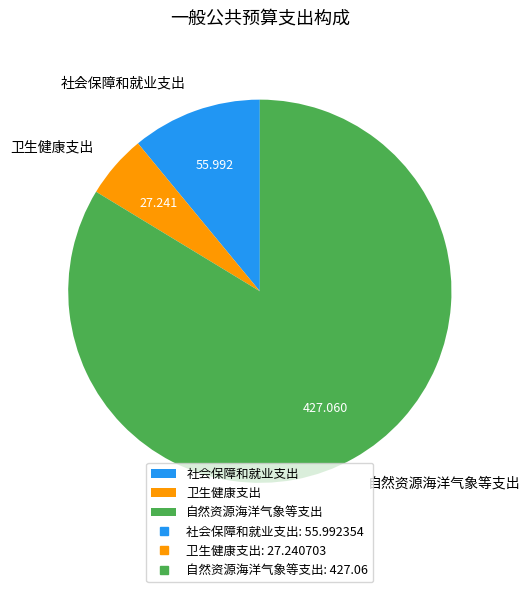

Does 自然资源海洋气象等支出 represent more than half of the total?

Yes